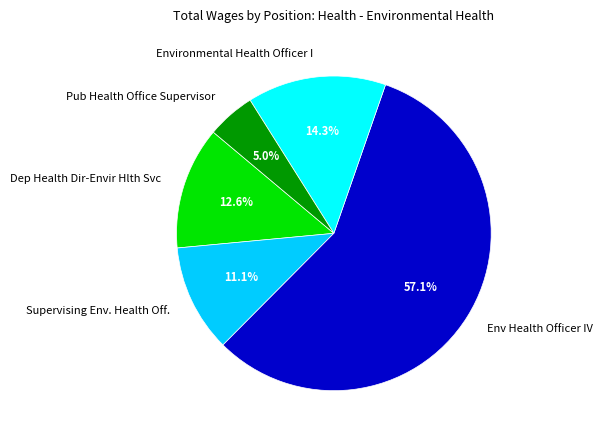

Which category has the biggest portion of the pie?

Env Health Officer IV